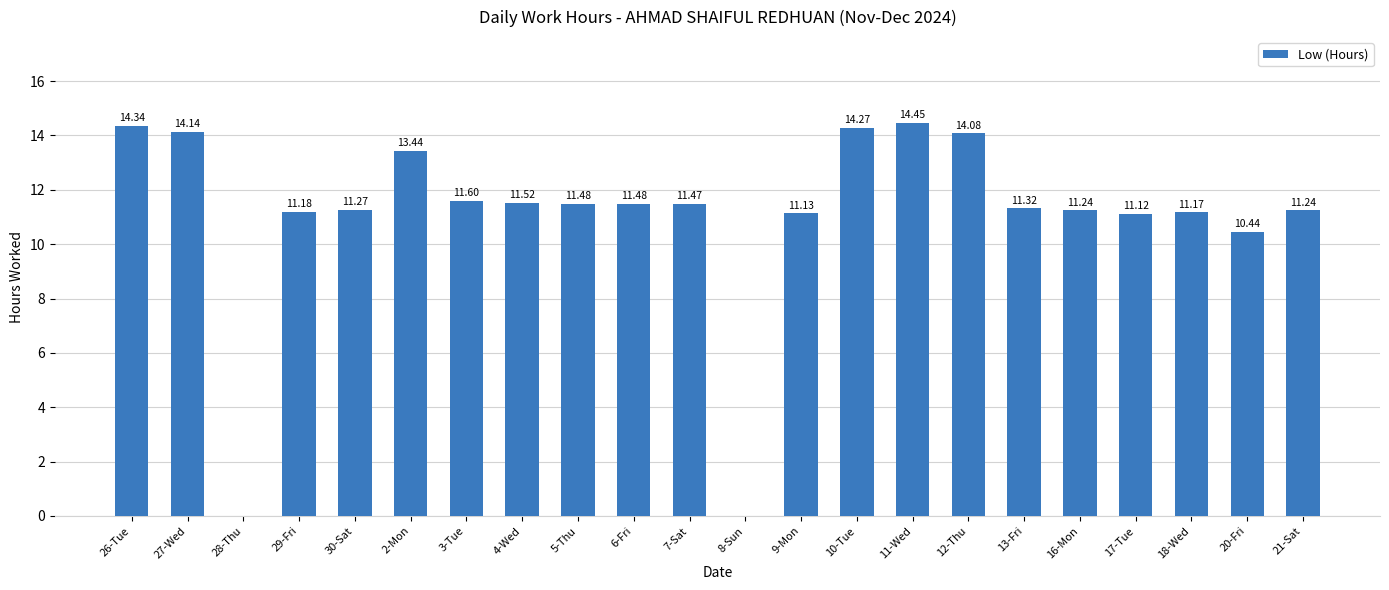

What is the sum of all values?

242.4